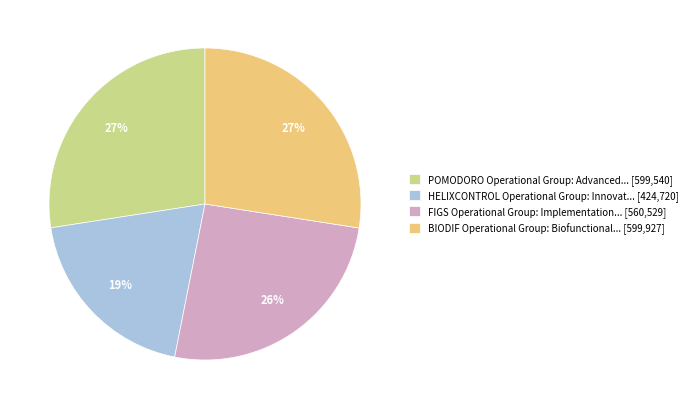

Combined, do FIGS Operational Group: Implementation... [560,529] and POMODORO Operational Group: Advanced... [599,540] account for over 50%?

Yes